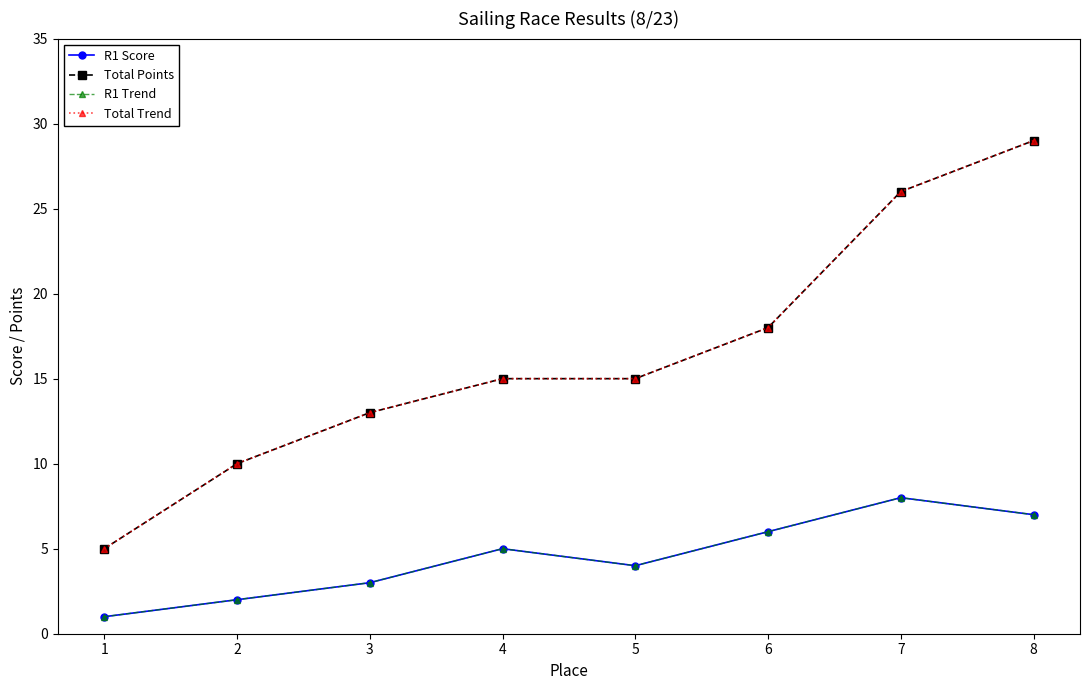

At which category is the sum across all series the highest?

8